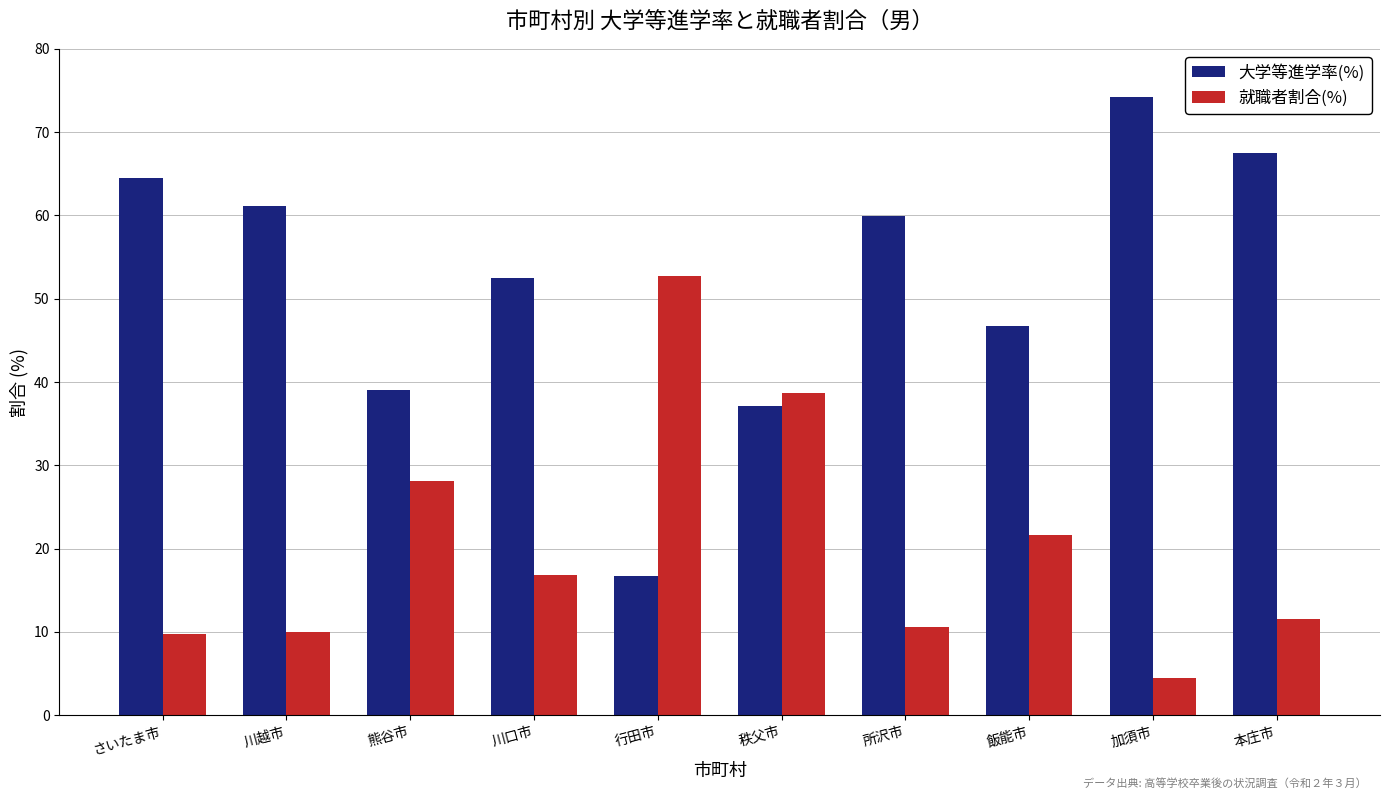

The value of 就職者割合(%) at 秩父市 is 38.7. True or false?

True